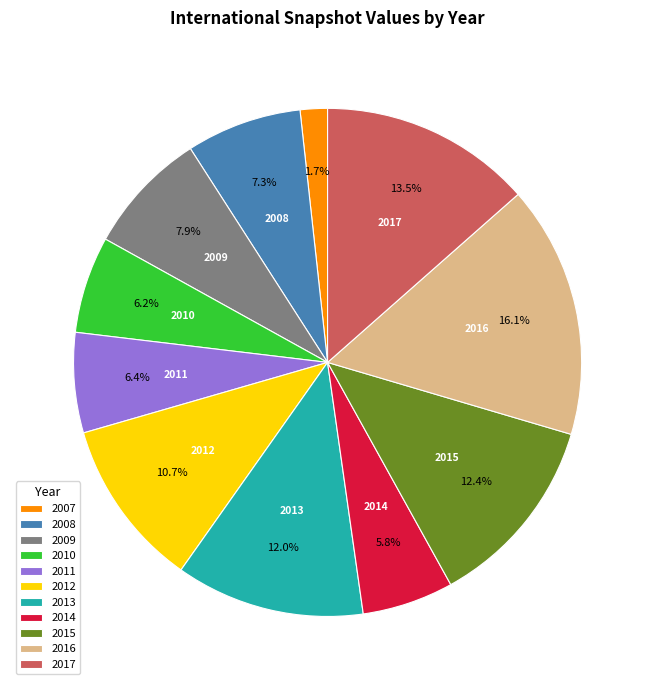

Approximately how many times larger is the value at 2014 compared to 2012?

0.5